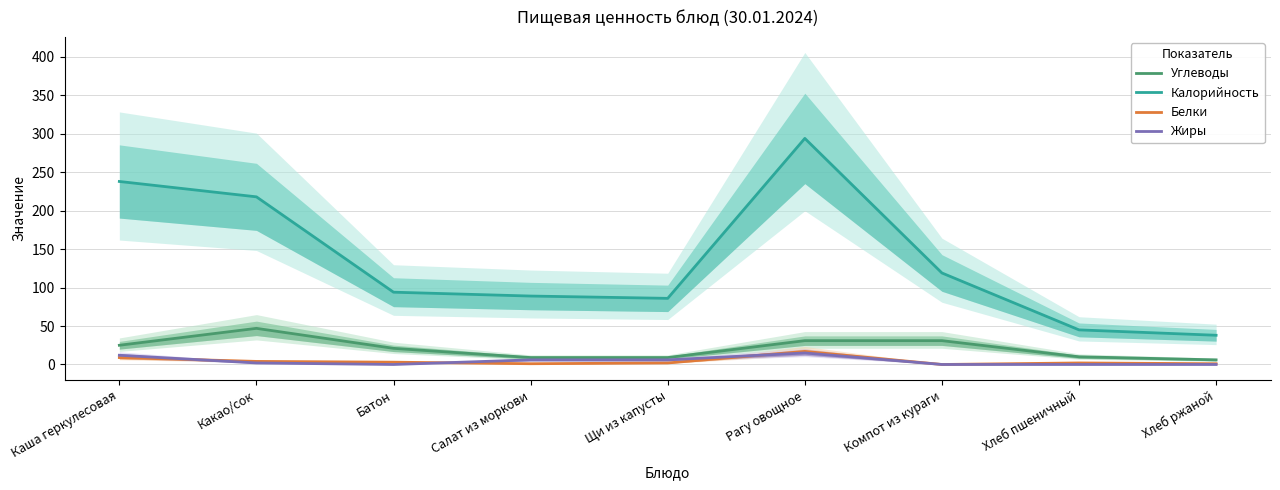

Which series has the largest total across all categories?

Калорийность